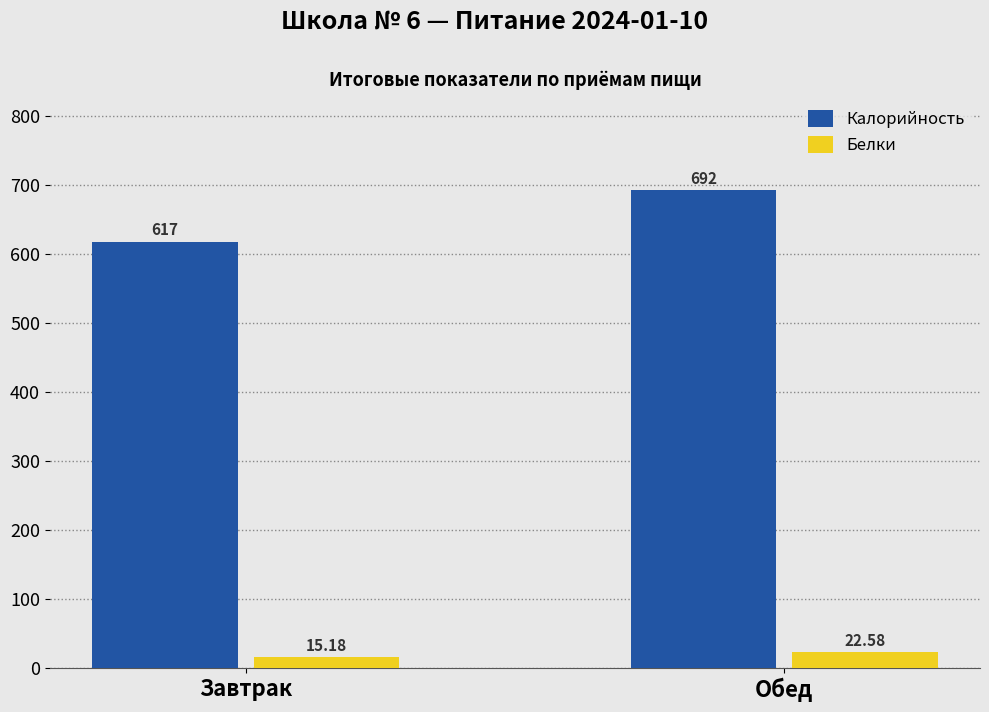

At which label is Калорийность closest to 654?

Завтрак